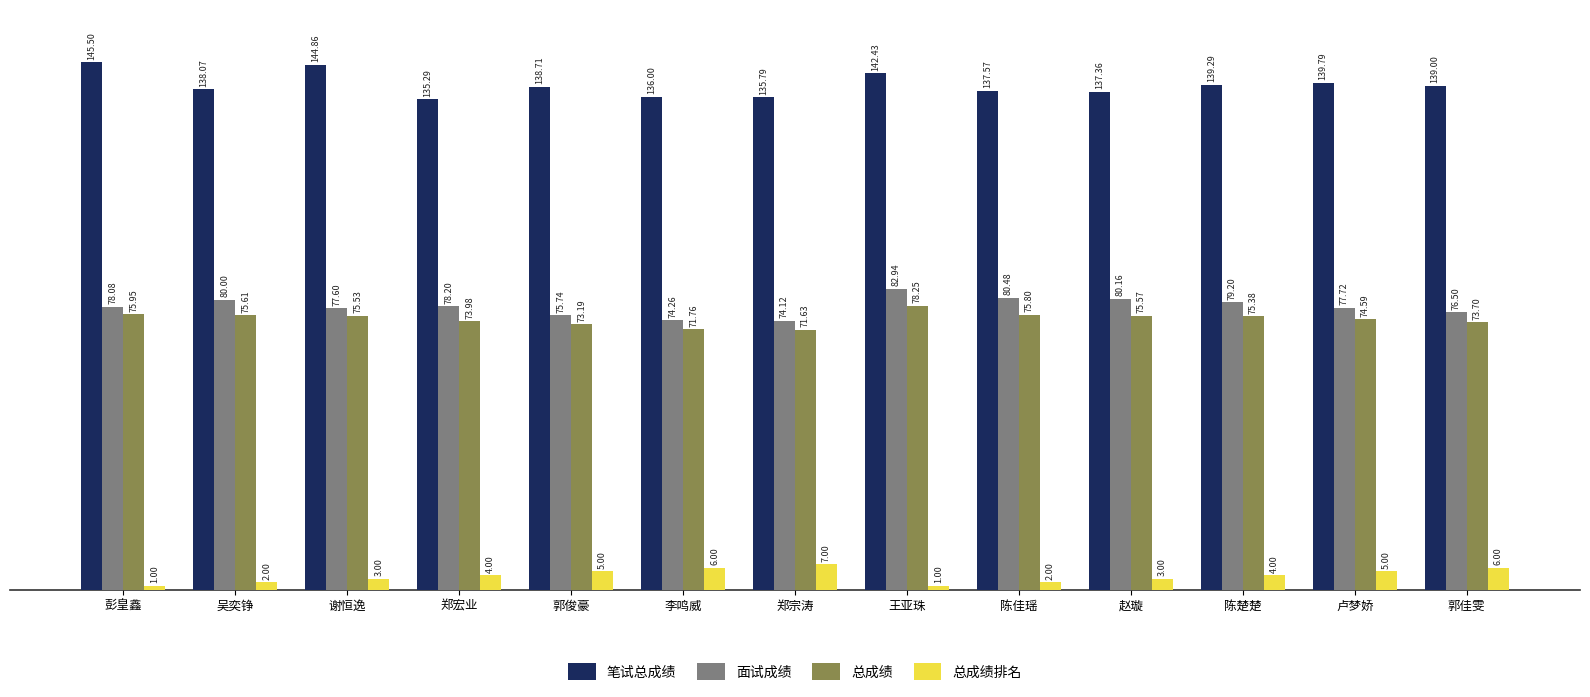

Rank the series at 郭佳雯 from highest to lowest value.

笔试总成绩, 面试成绩, 总成绩, 总成绩排名